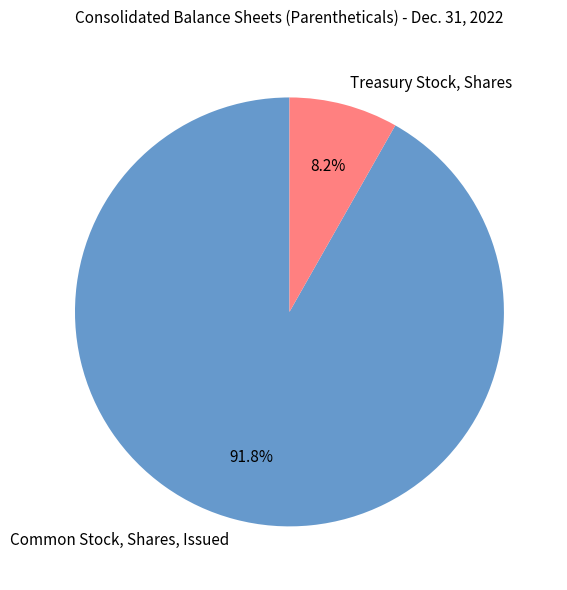

Is it true that Common Stock, Shares, Issued is 92% of the pie?

True